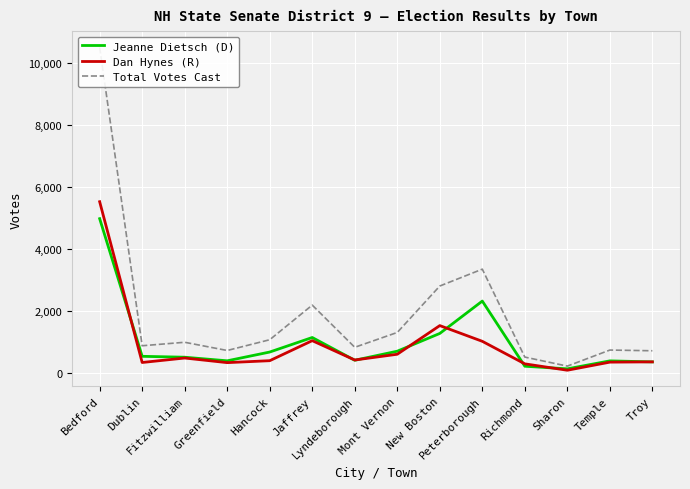

True or false: Total Votes Cast has a value of 1307 at Mont Vernon.

True